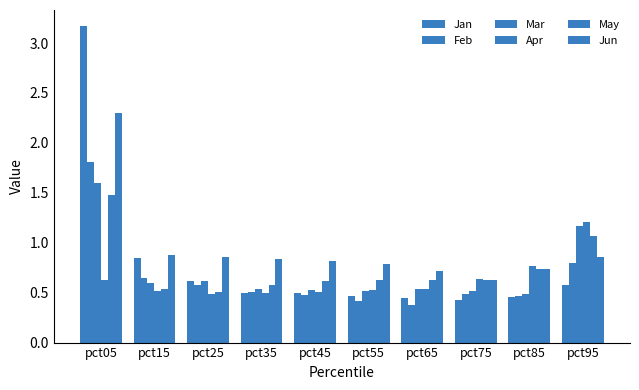

True or false: Feb has a value of 0.3 at pct55.

False